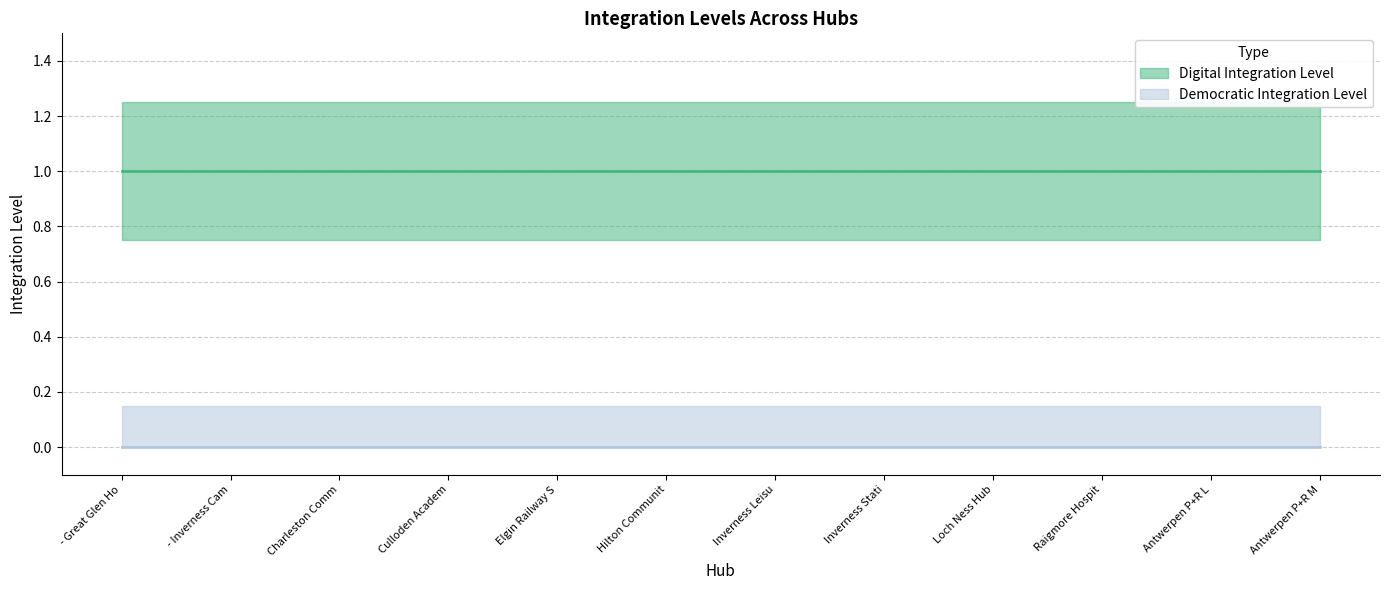

What is the sum of the Digital Integration Level values at eHub Raigmore Hospital and eHub Charleston Community Centre?

2